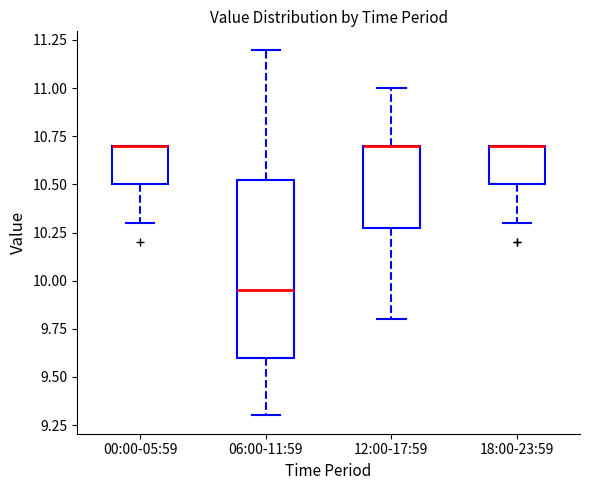

Reading left to right, read every box against the y-axis: the position of its median line, the range the box covers, and the ends of its whiskers. The values are not printed on the chart, so give them approximately, as read against the axis.

00:00-05:59: median 10.70 (drawn on the box's upper edge), box 10.50 to 10.70, whiskers 10.30 to 10.70
06:00-11:59: median 9.95, box 9.60 to 10.55, whiskers 9.30 to 11.20
12:00-17:59: median 10.70 (drawn on the box's upper edge), box 10.30 to 10.70, whiskers 9.80 to 11.00
18:00-23:59: median 10.70 (drawn on the box's upper edge), box 10.50 to 10.70, whiskers 10.30 to 10.70